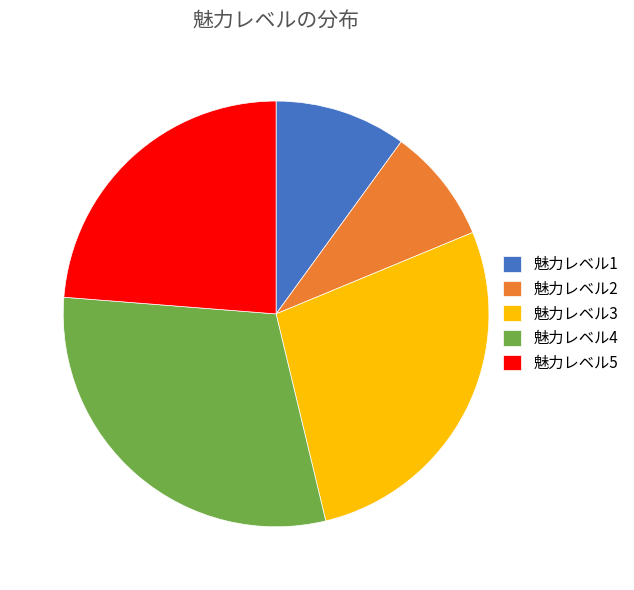

True or false: 魅力レベル1 accounts for 23% of the total.

False